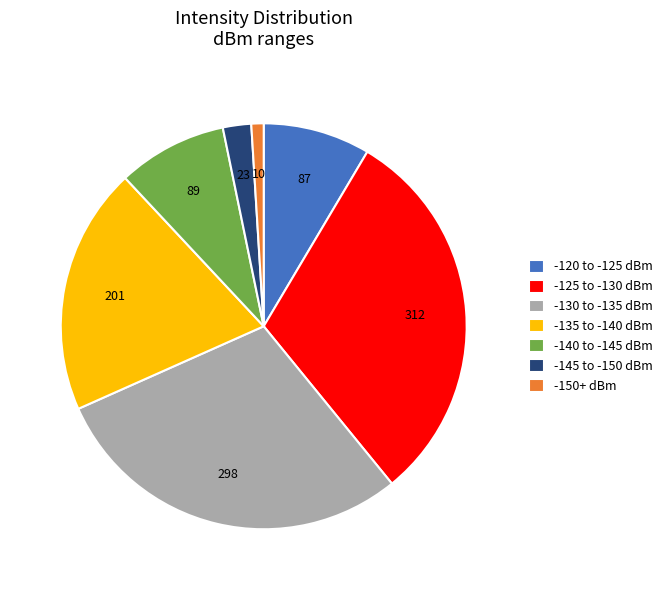

Count the number of slices in the pie.

7